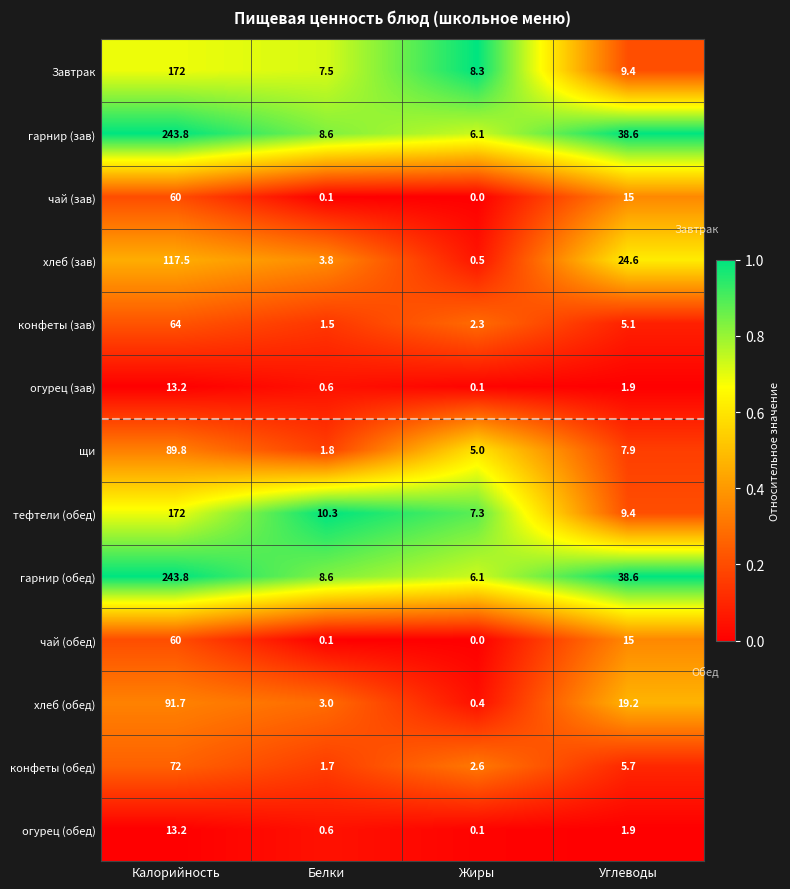

True or false: огурец (обед) has a value of 5.5 at Калорийность.

False